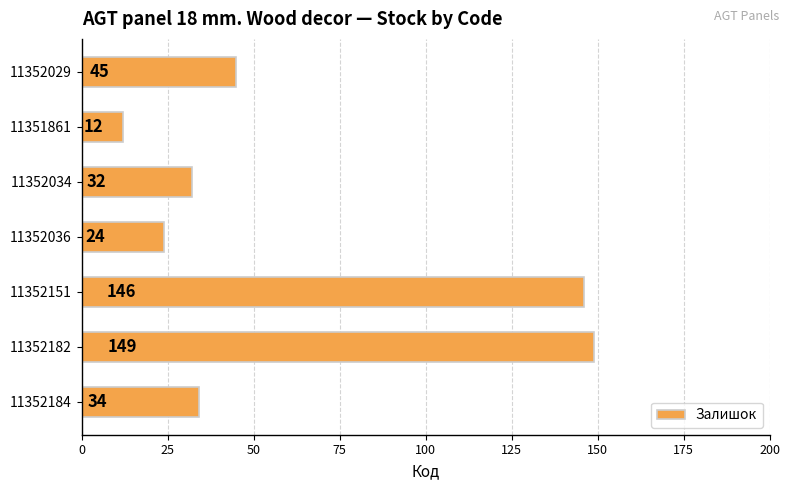

What is the difference between the maximum and second lowest values?

125